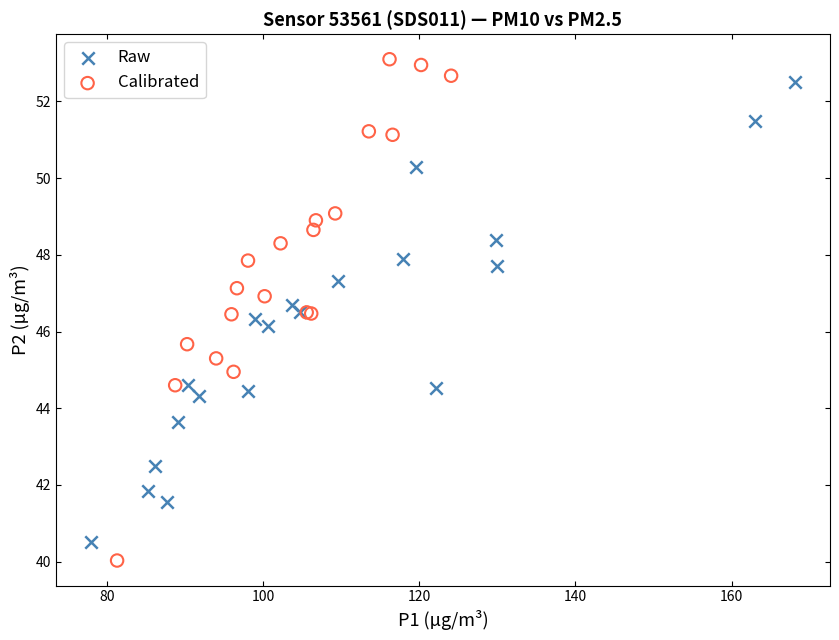

Which series contains the highest Y value?

Calibrated